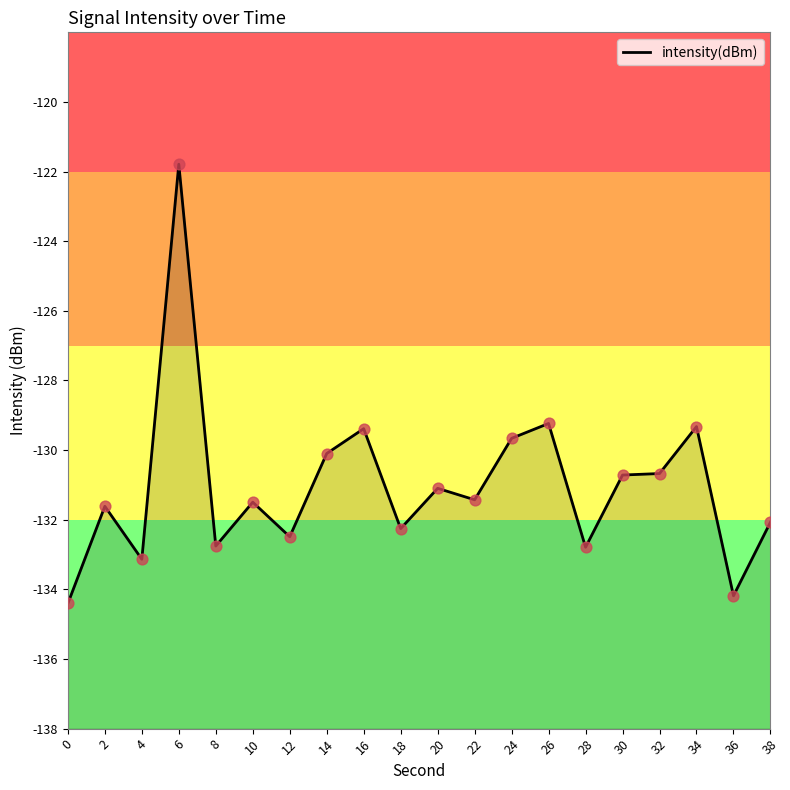

What is the change in value from 2 to 16?

+2.2